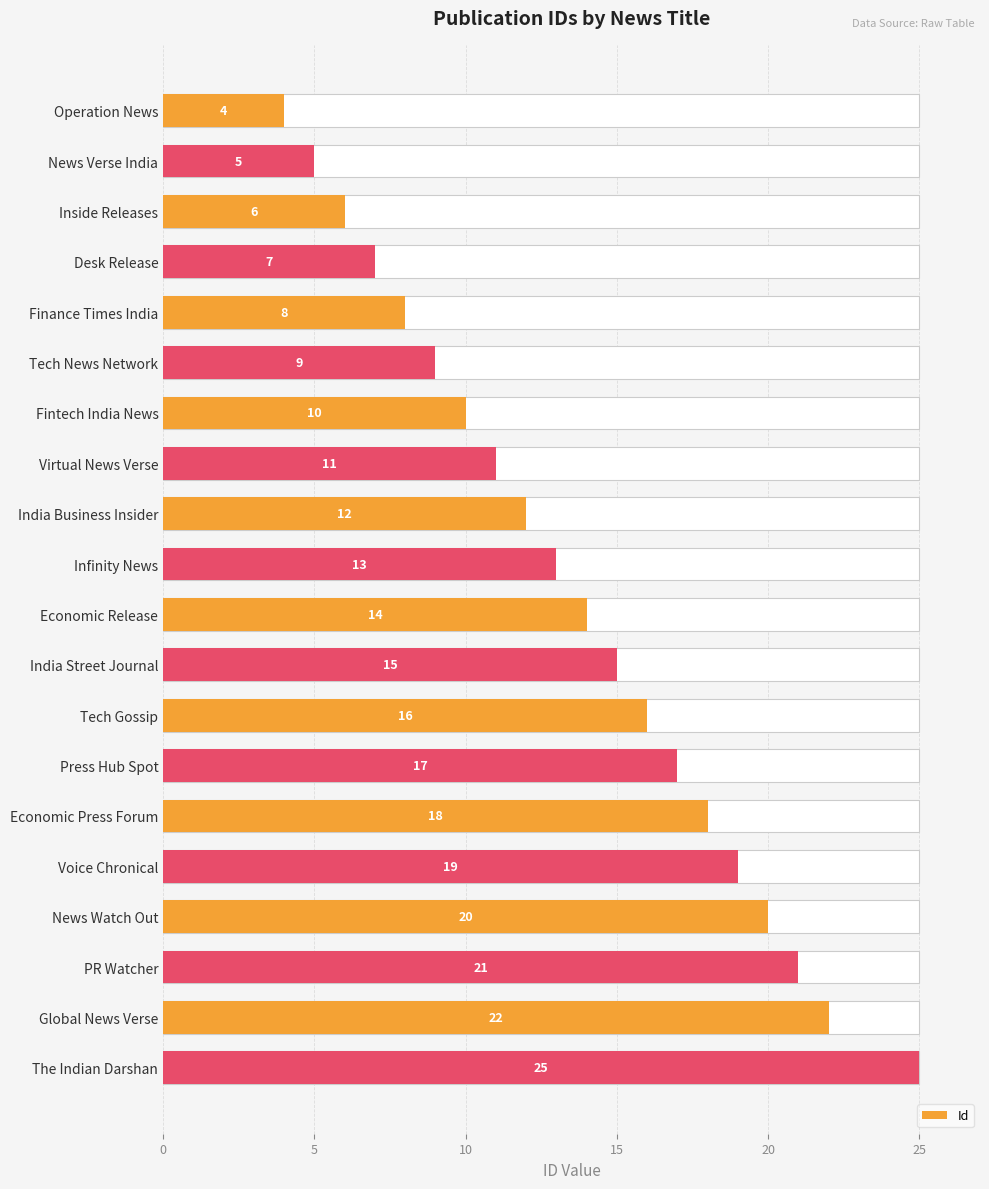

What is the sum of all values?

272